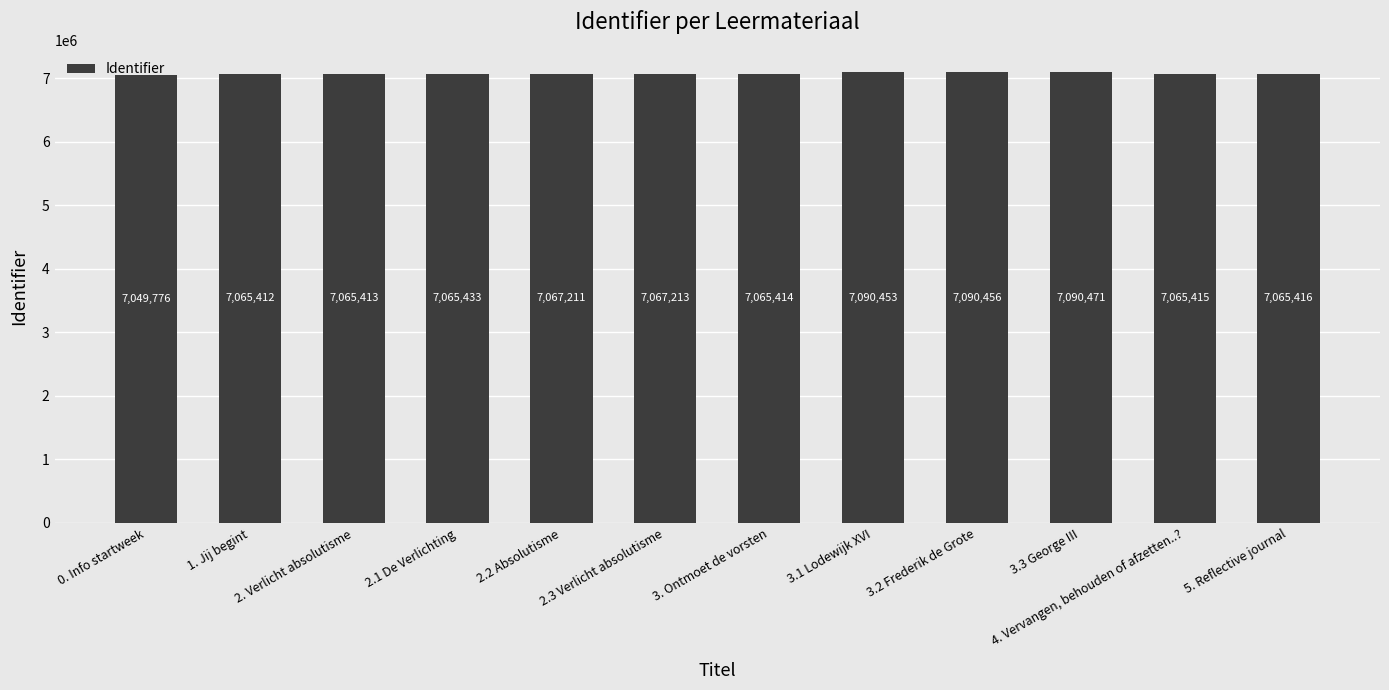

Count the number of categories in the chart.

12